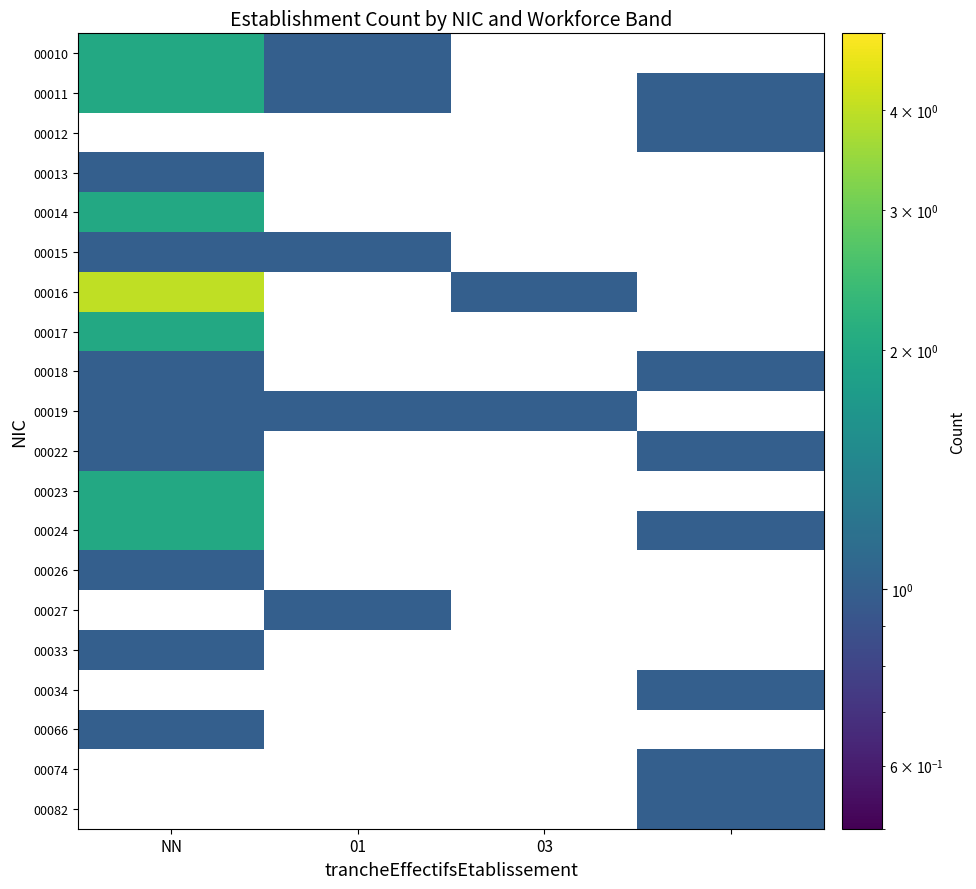

At NN, list the series in order from smallest to largest.

00015, 00010, 00011, 00012, 00013, 00018, 00019, 00022, 00026, 00033, 00066, 00014, 00017, 00023, 00024, 00016, 00027, 00034, 00074, 00082